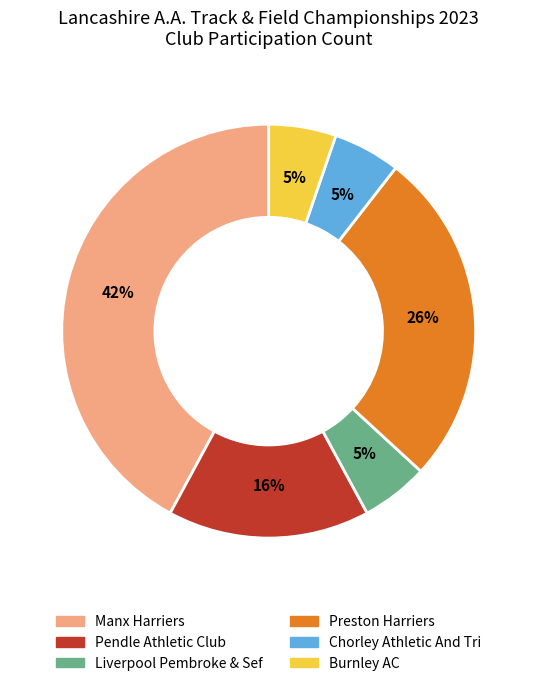

Is the sum of Burnley AC and Chorley Athletic And Tri greater than half?

No